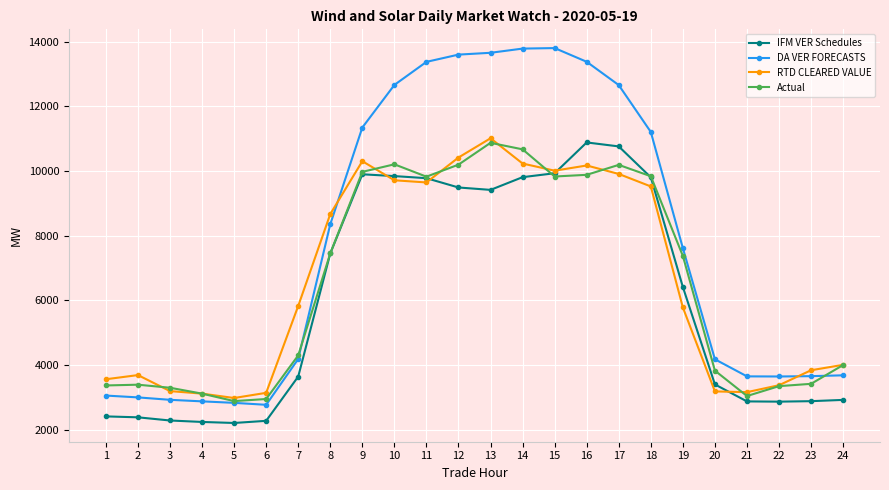

What is the highest value of the Actual series?

10874.7